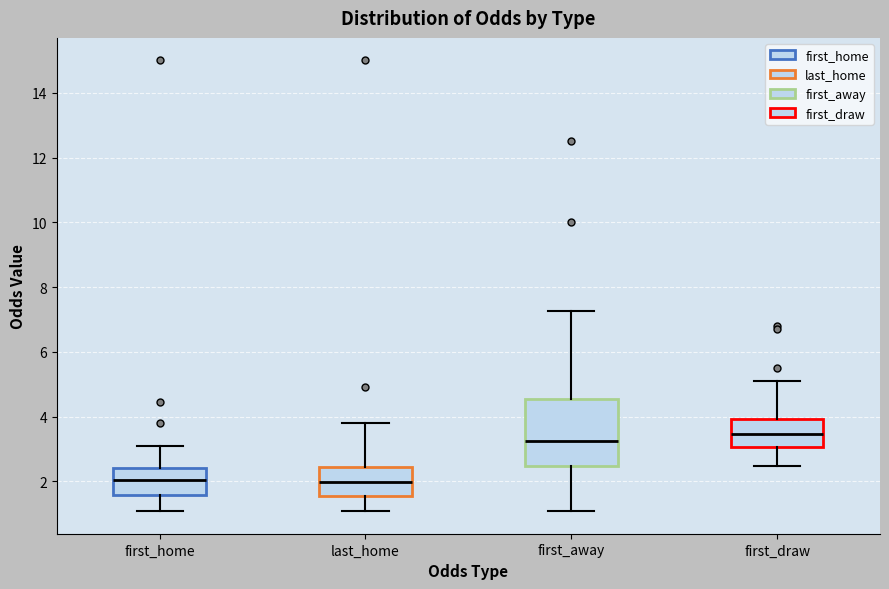

Reading left to right, read every box against the y-axis: the position of its median line, the range the box covers, and the ends of its whiskers. The values are not printed on the chart, so give them approximately, as read against the axis.

first_home: median 2.0, box 1.6 to 2.4, whiskers 1.2 to 3.2
last_home: median 2.0, box 1.6 to 2.4, whiskers 1.2 to 3.8
first_away: median 3.2, box 2.4 to 4.6, whiskers 1.0 to 7.2
first_draw: median 3.4, box 3.0 to 4.0, whiskers 2.4 to 5.2